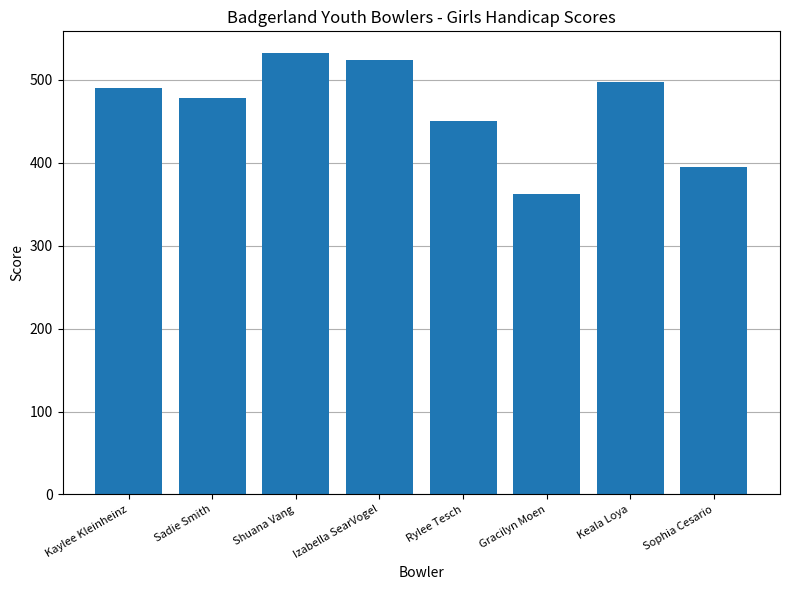

List the labels in order of value, largest first.

Shuana Vang, Izabella SearVogel, Keala Loya, Kaylee Kleinheinz, Sadie Smith, Rylee Tesch, Sophia Cesario, Gracilyn Moen